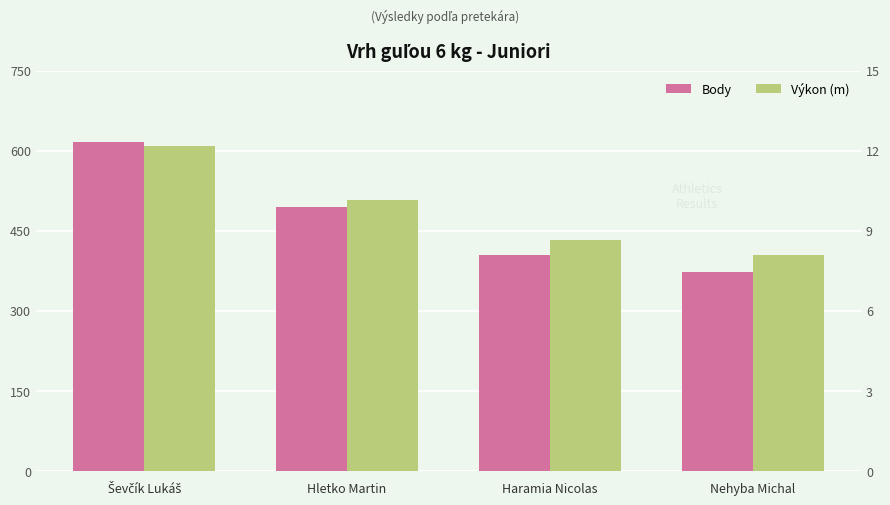

What is the spread (max minus min) of values at Nehyba Michal?

363.9